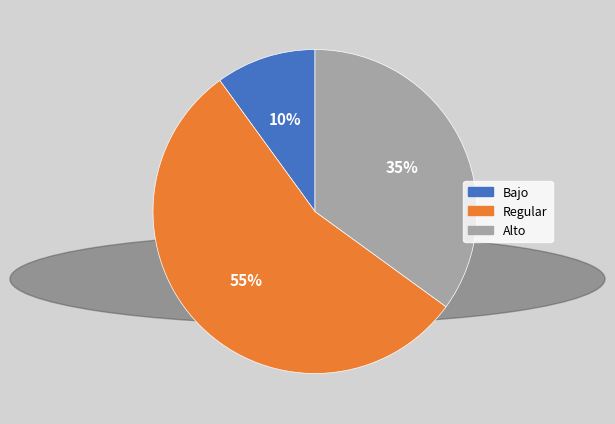

To the nearest percent, what is the average slice percentage?

33%